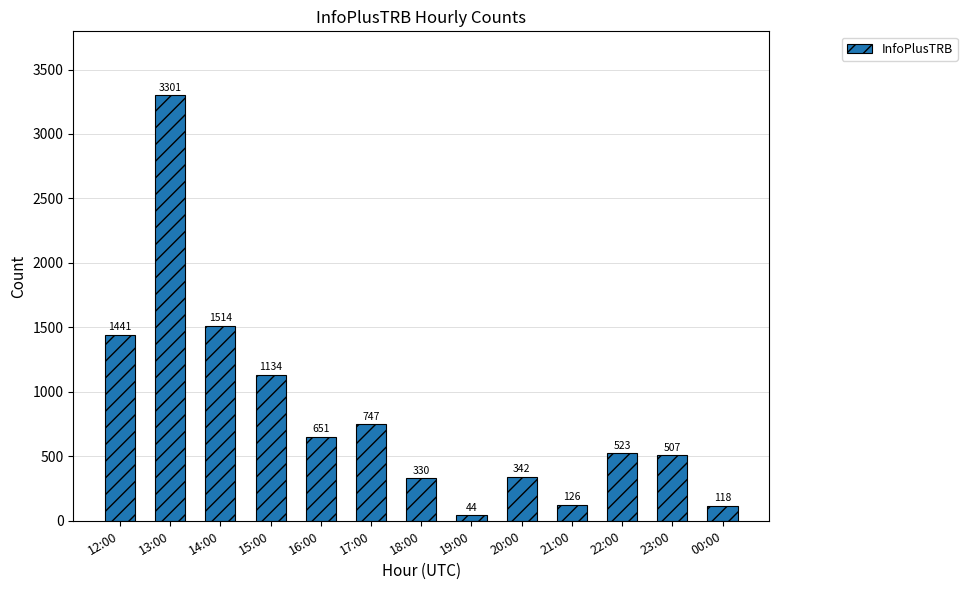

What is the difference between the maximum and minimum values?

3257